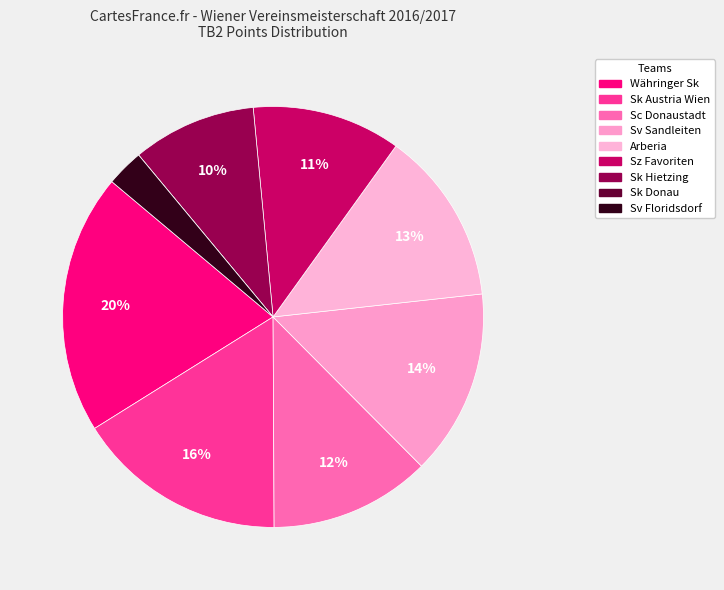

To the nearest percent, what is the combined percentage of Sk Austria Wien and Sk Hietzing?

26%